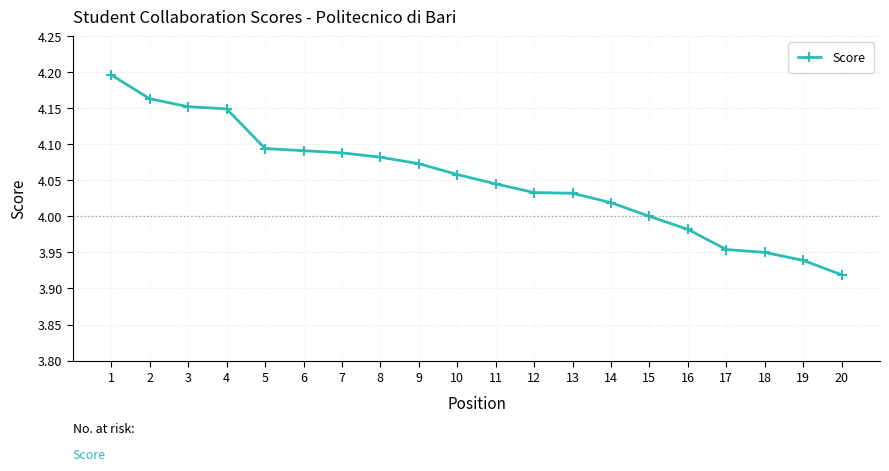

What is the ratio of the value at 7 to the value at 10?

1.0